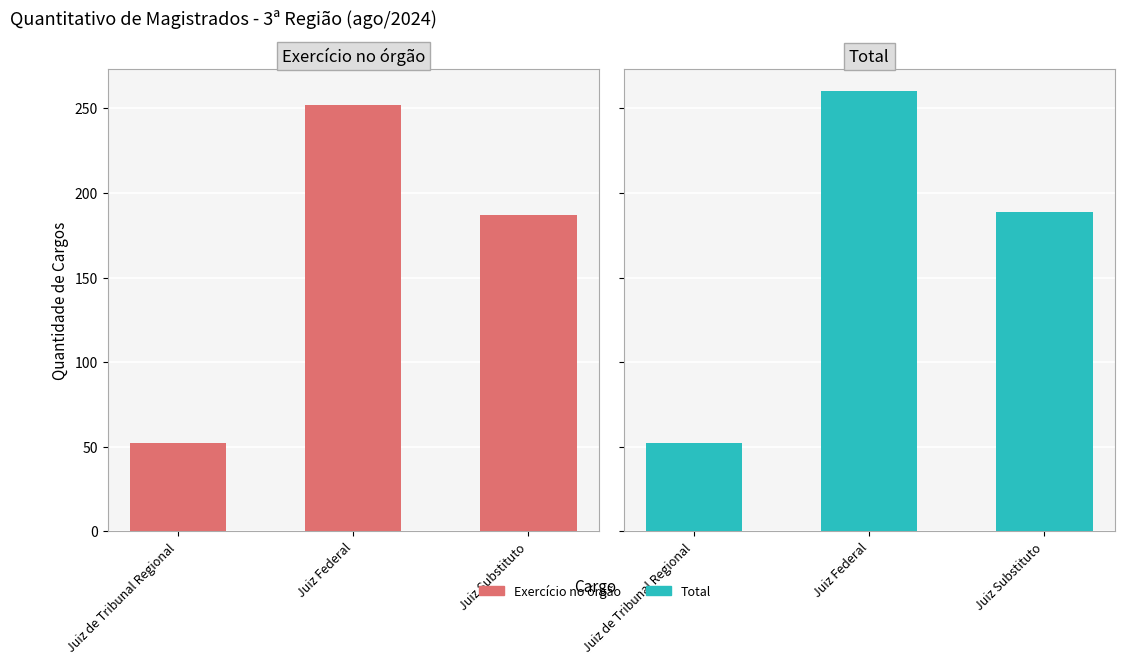

What position from the right is Juiz de Tribunal Regional?

3